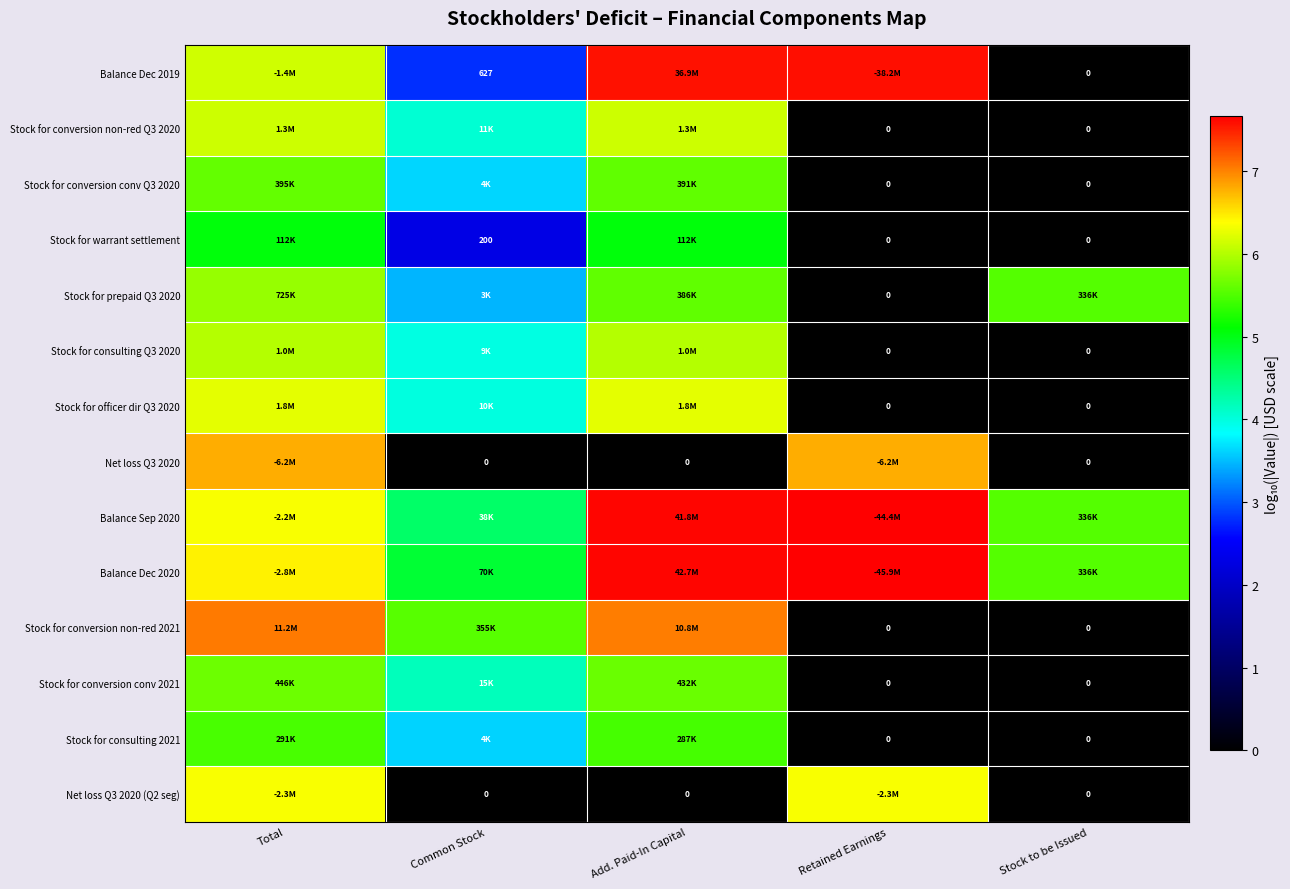

Between Add. Paid-In Capital and Stock to be Issued, which series saw the biggest shift?

Balance Dec 2019